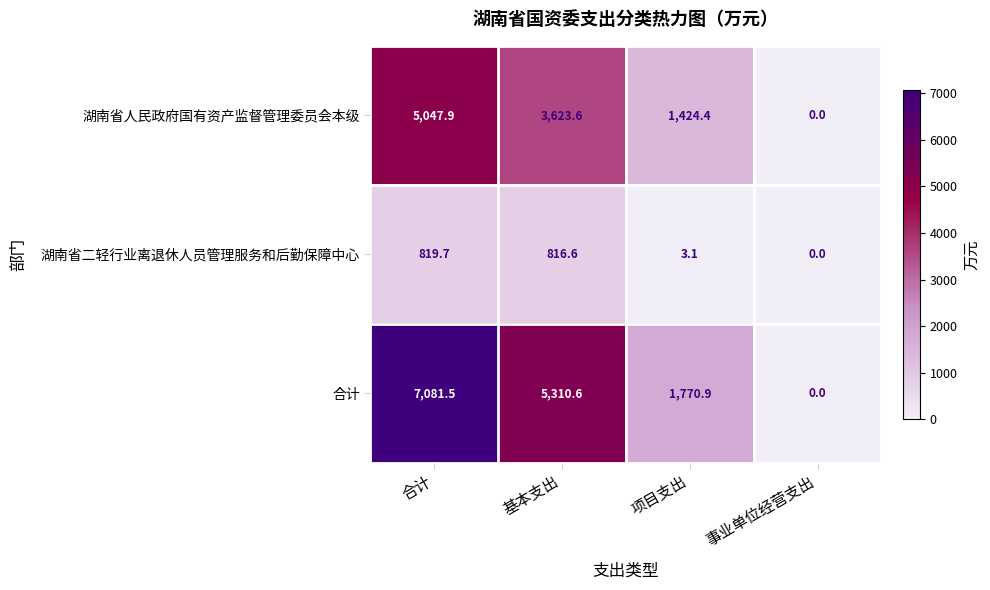

What is the sum of all 湖南省二轻行业离退休人员管理服务和后勤保障中心 values?

1639.4